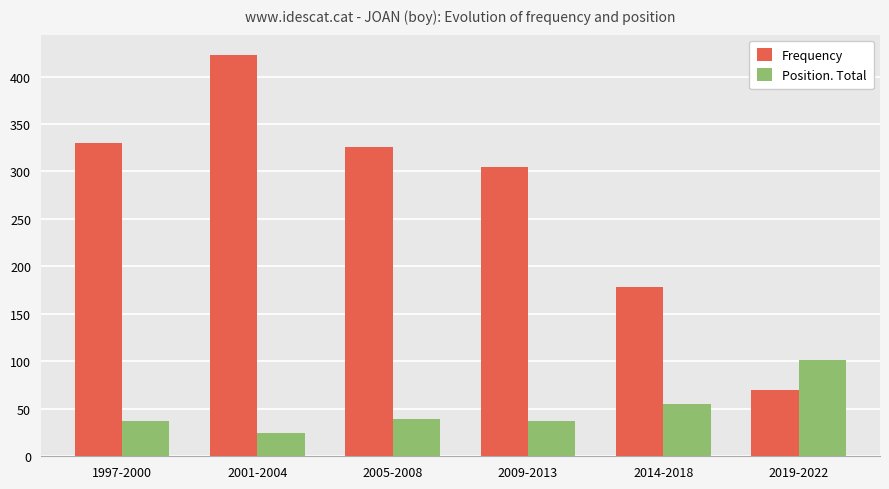

Rank the series by their average value, from lowest to highest.

Position. Total, Frequency